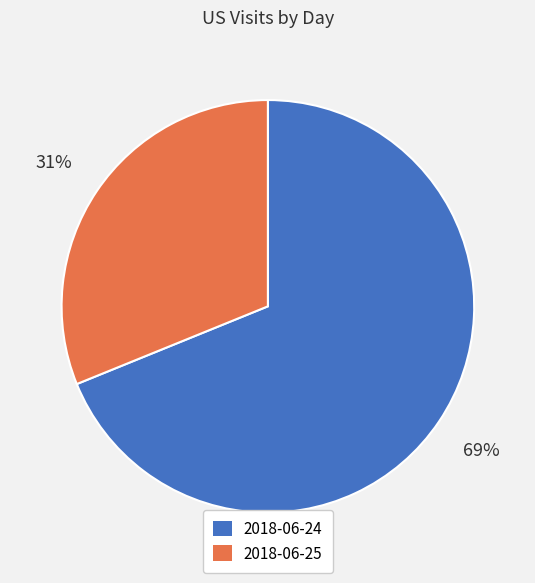

Between 2018-06-24 and 2018-06-25, which is larger?

2018-06-24